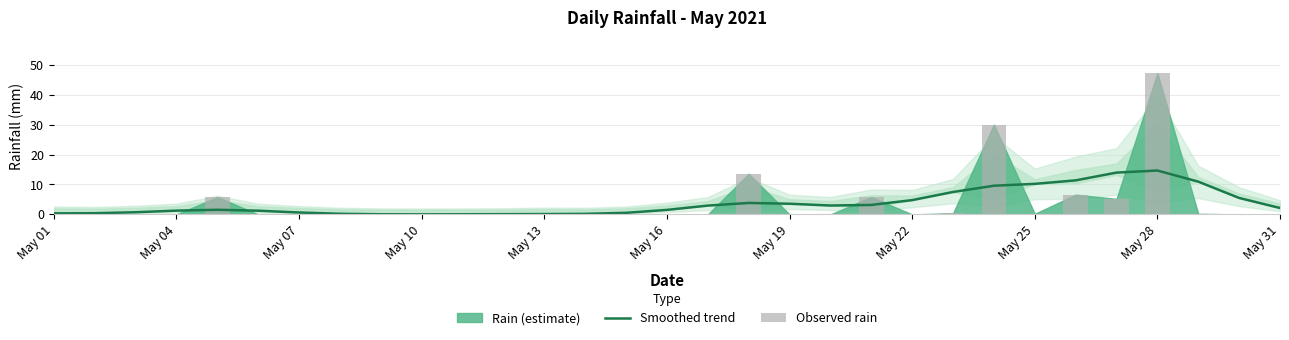

What is the maximum value for Smoothed trend?

14.7